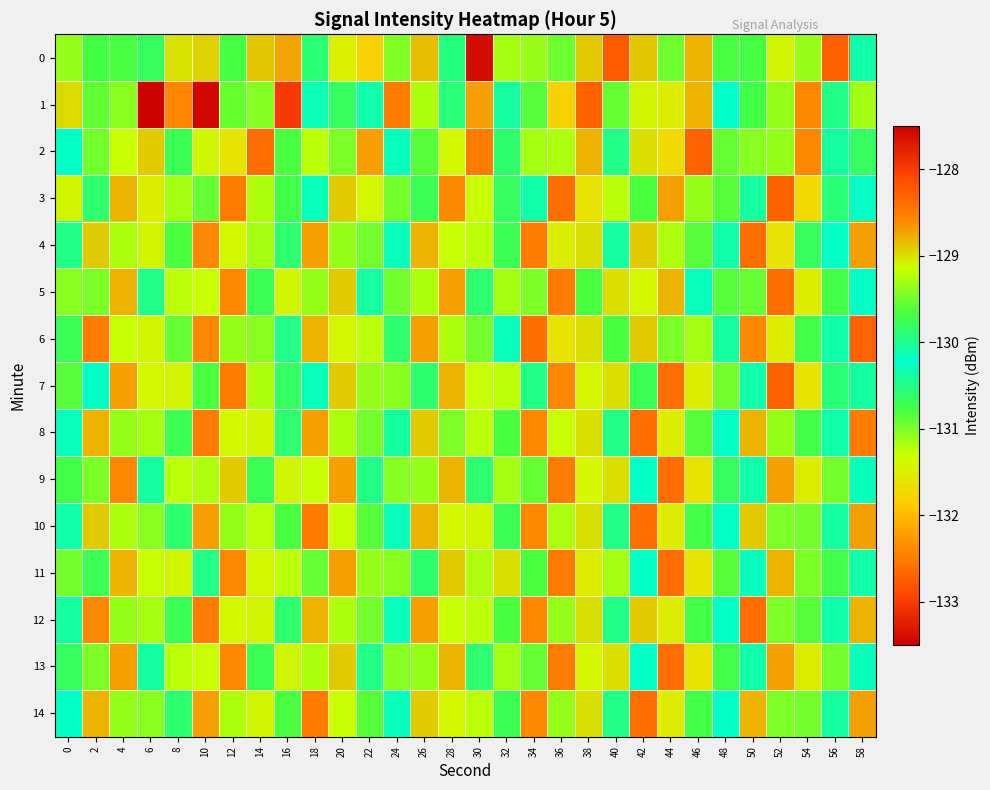

What is the difference between the highest and lowest values at 32?

2.2